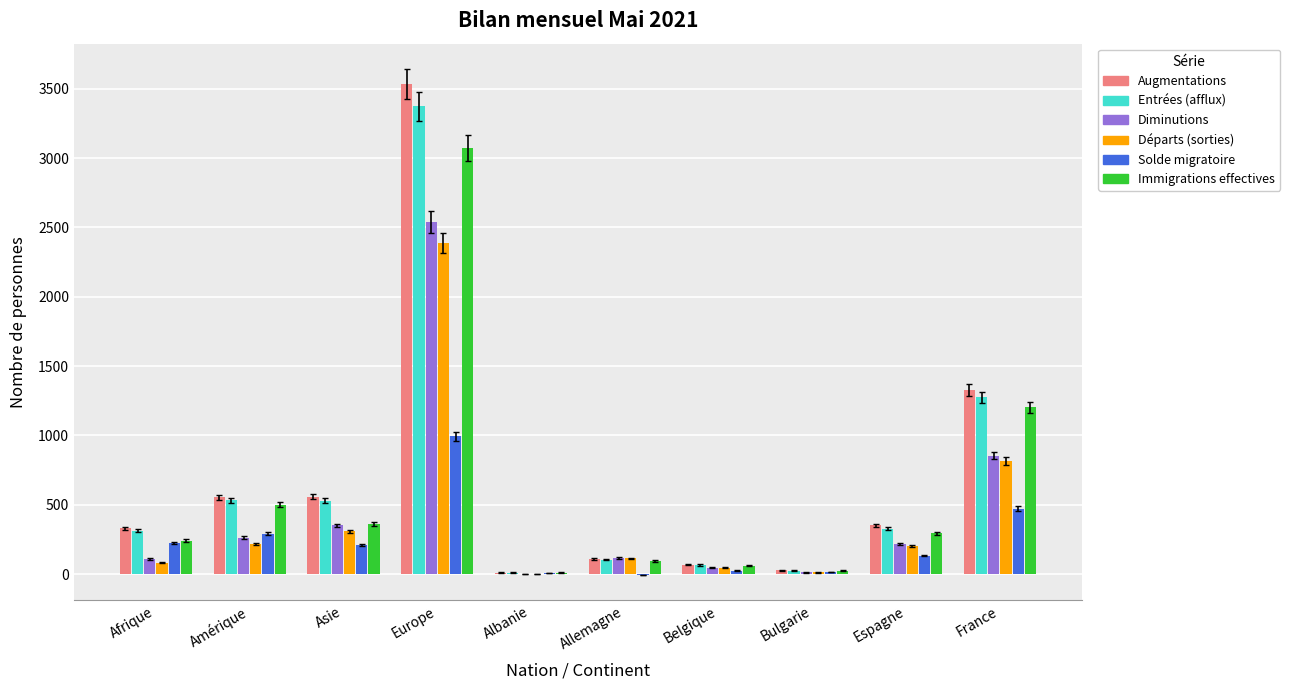

How many distinct data groups are displayed?

6